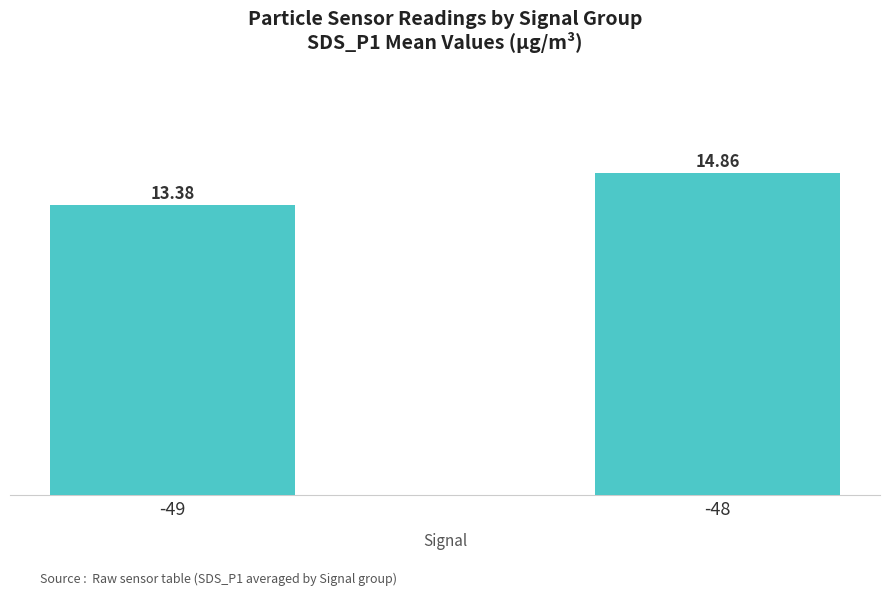

Reading left to right, extract all data points from this chart.

13.4	14.9